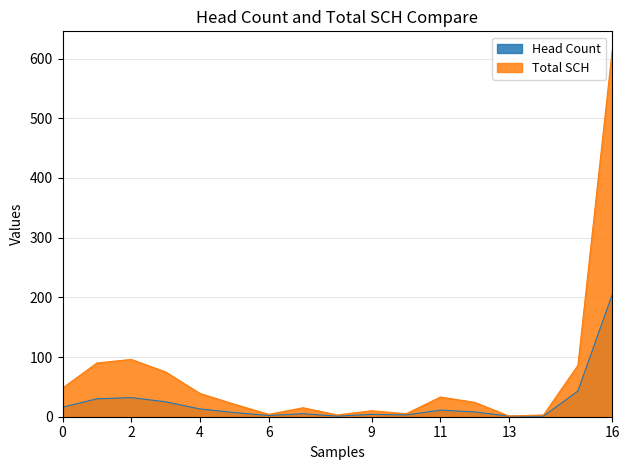

Rank the series by their average value, from lowest to highest.

Head Count, Total SCH